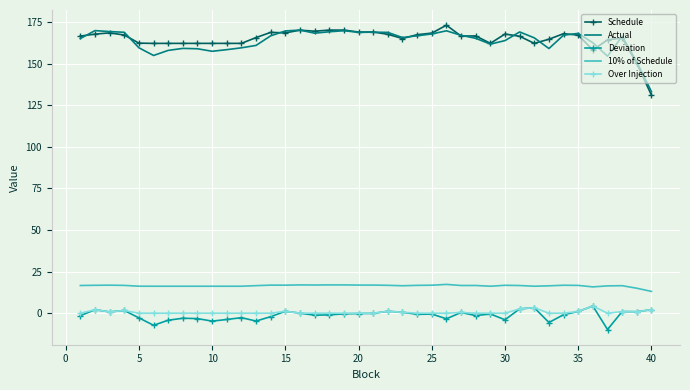

What is the highest value of the Schedule series?

173.0